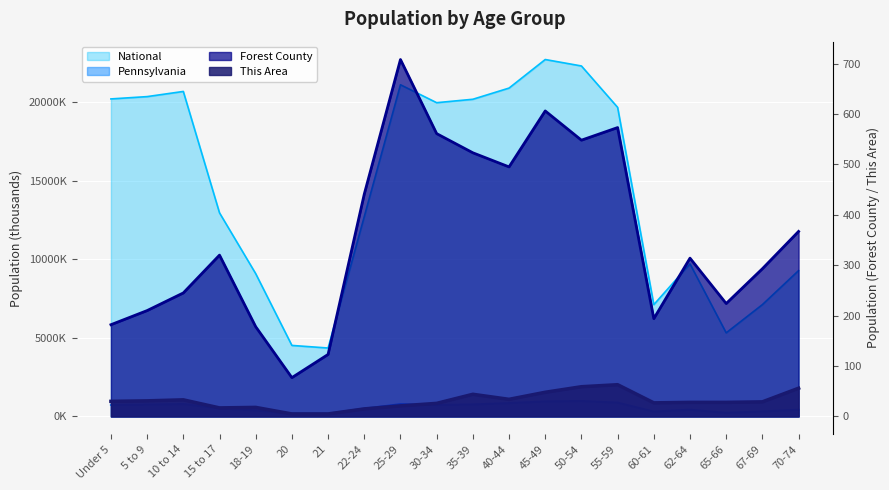

How many categories are shown in the chart?

20